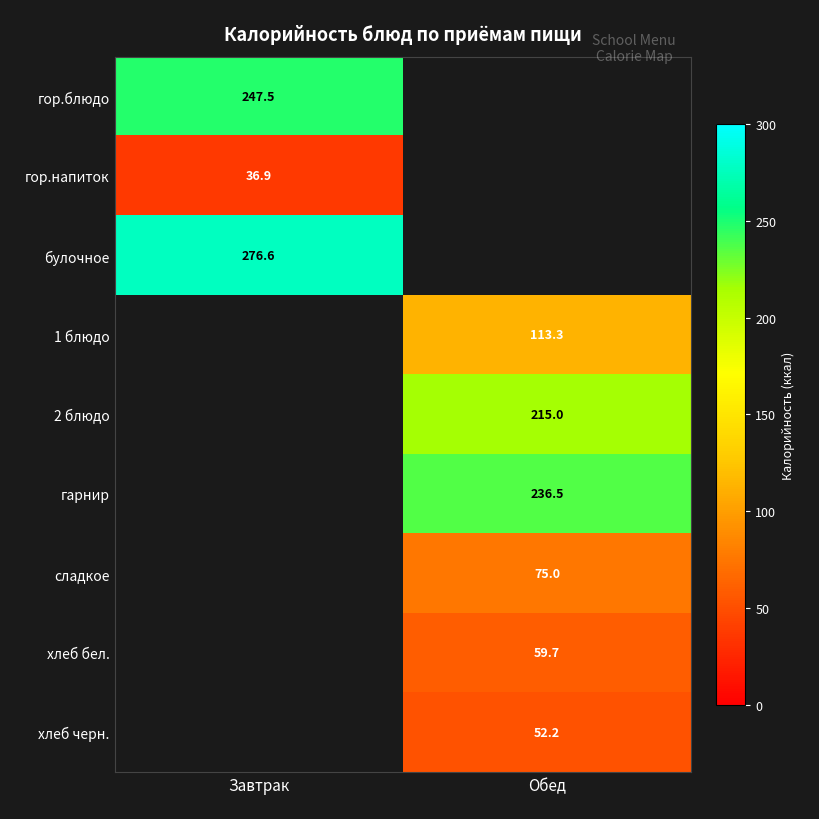

At how many categories does at least one series exceed 86?

2